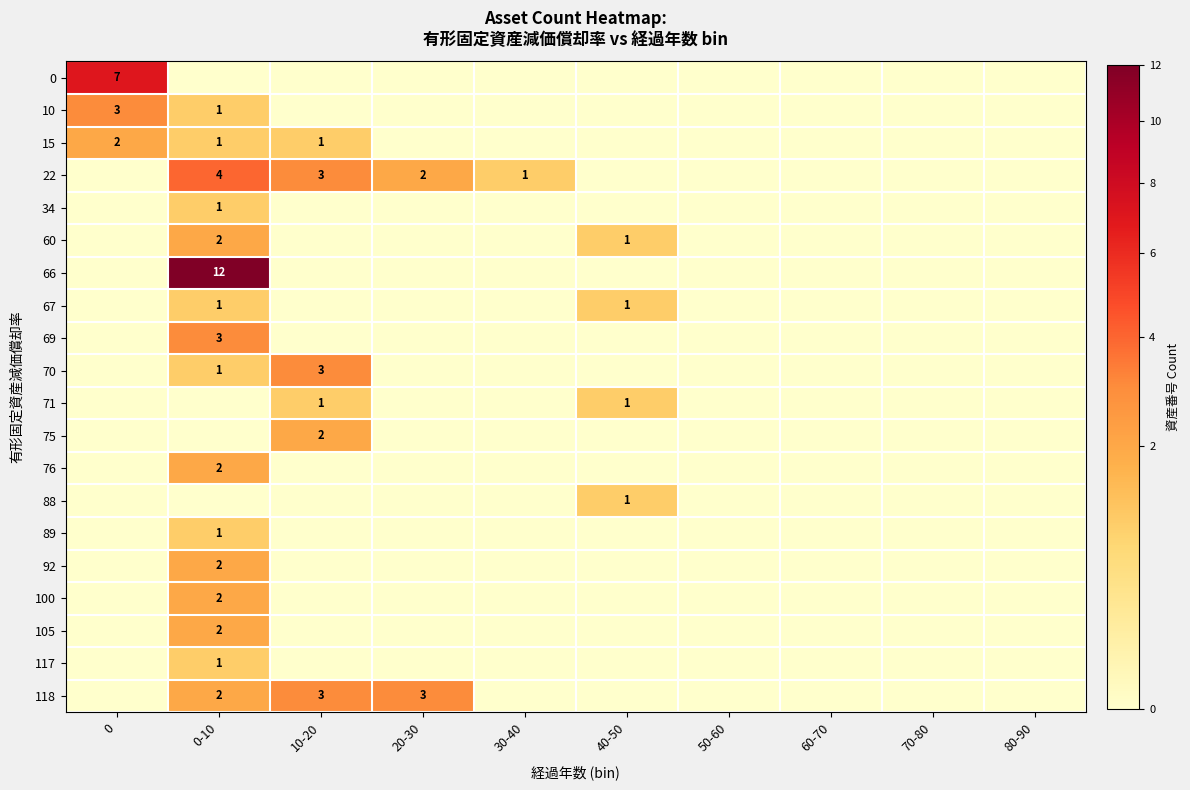

Rank the series at 70-80 from lowest to highest value.

0, 10, 15, 22, 34, 60, 66, 67, 69, 70, 71, 75, 76, 88, 89, 92, 100, 105, 117, 118